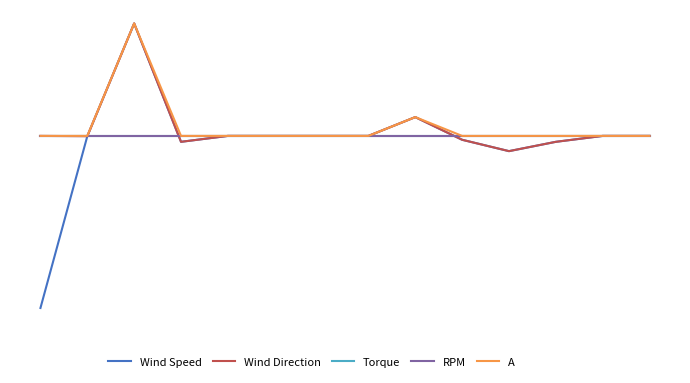

Is this an area chart (filled region under the line)?

No